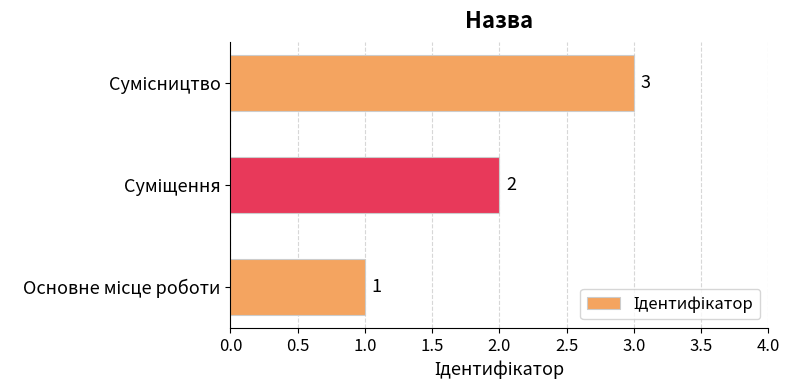

How many values are between 1 and 3?

3